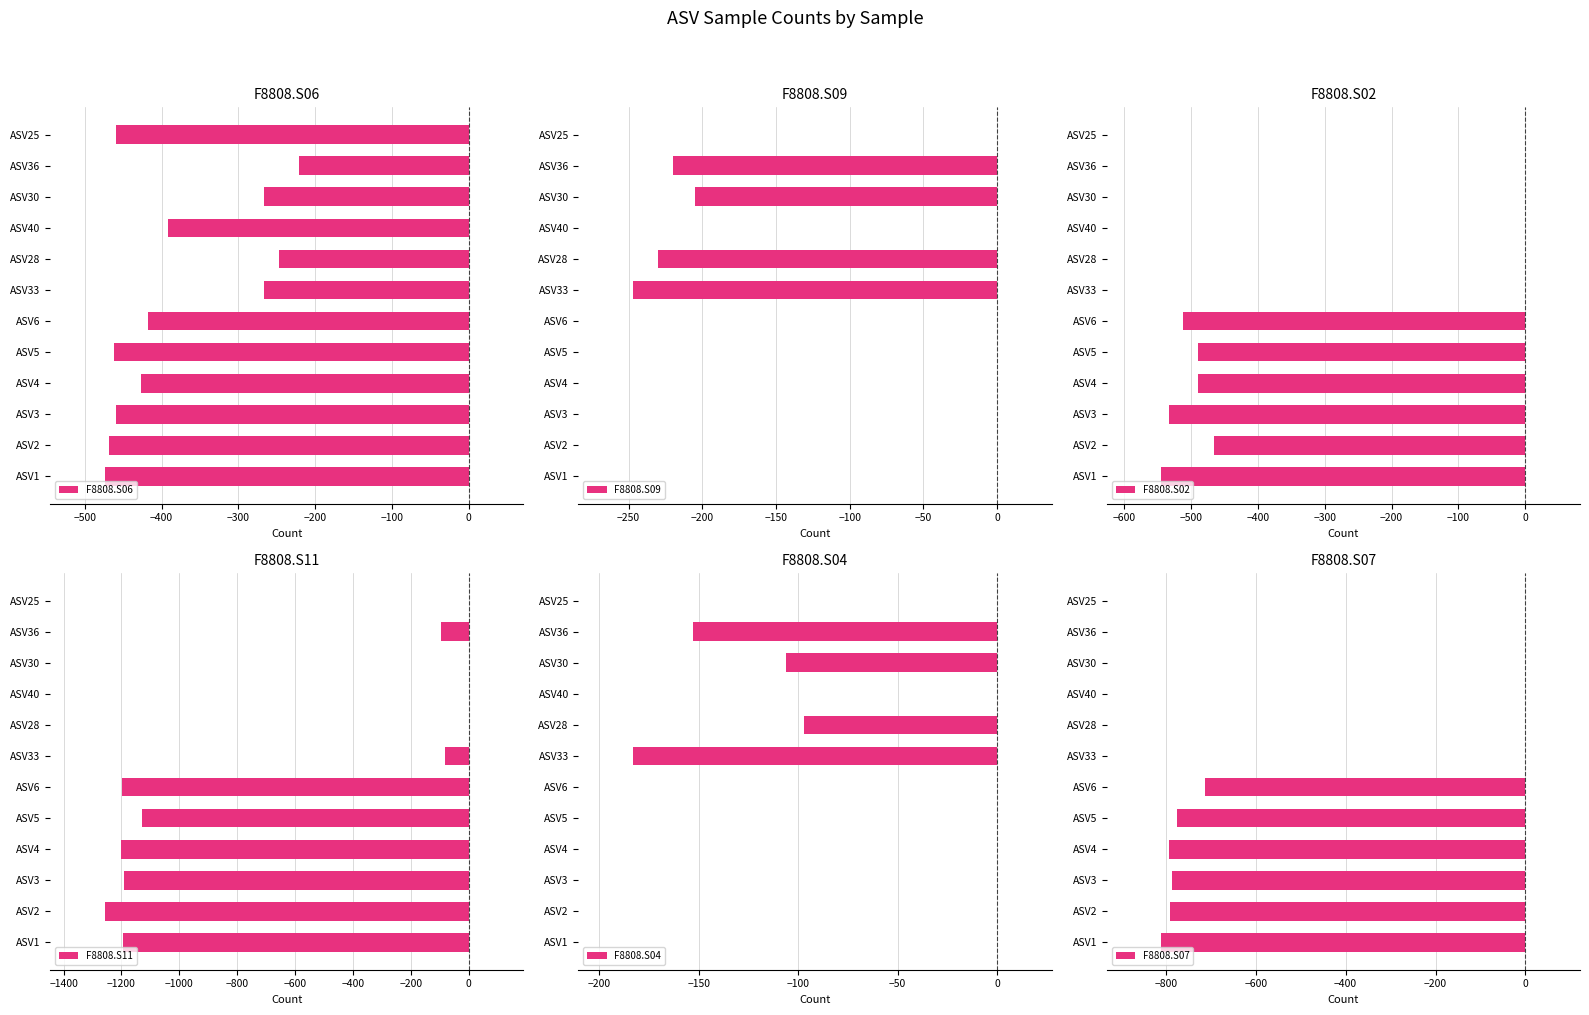

Reading right to left, list all the values displayed in this chart.

F8808.S06: -459	-221	-266	-392	-247	-266	-417	-462	-427	-459	-468	-474
F8808.S09: 0	-220	-205	0	-230	-247	0	0	0	0	0	0
F8808.S02: 0	0	0	0	0	0	-512	-489	-490	-532	-466	-544
F8808.S11: 0	-95	0	0	0	-83	-1198	-1128	-1203	-1193	-1258	-1195
F8808.S04: 0	-153	-106	0	-97	-183	0	0	0	0	0	0
F8808.S07: 0	0	0	0	0	0	-713	-775	-793	-787	-791	-810